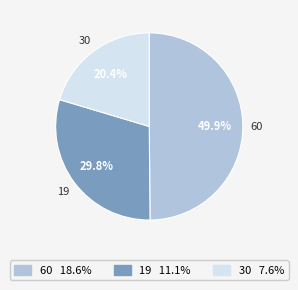

Rank the categories by value from highest to lowest.

60, 19, 30